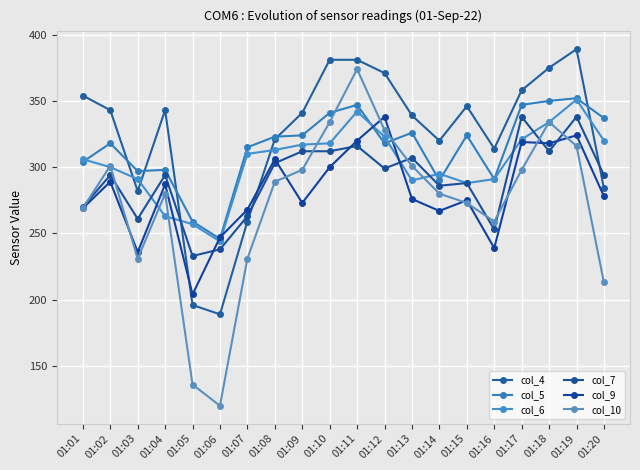

What are all the series names shown in the legend?

col_4, col_5, col_6, col_7, col_9, col_10